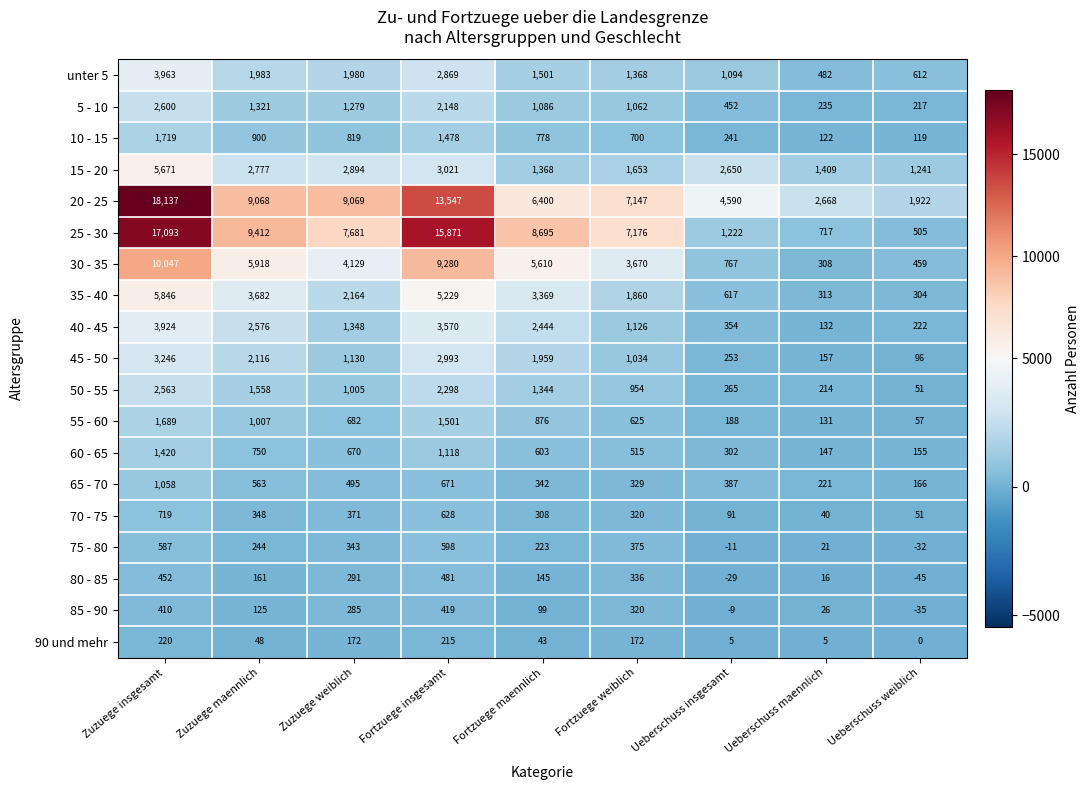

Where does the 10 - 15 series first go above 778?

Zuzuege insgesamt